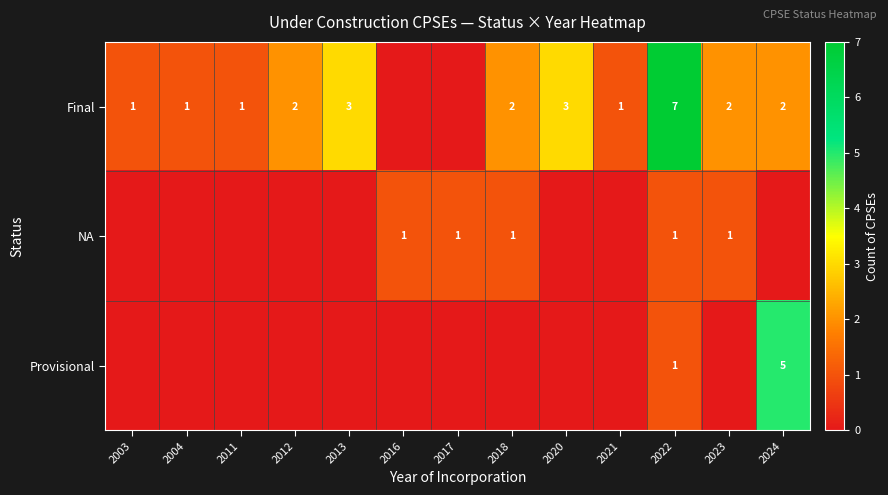

At how many categories does at least one series exceed 3?

2